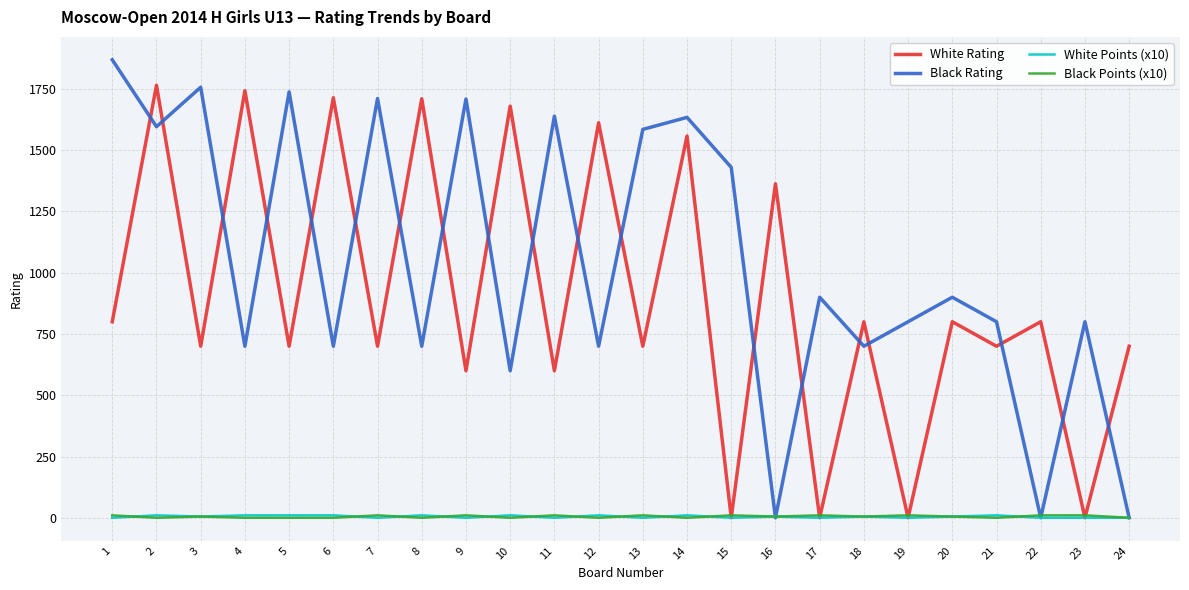

Which series has the largest total across all categories?

Black Rating